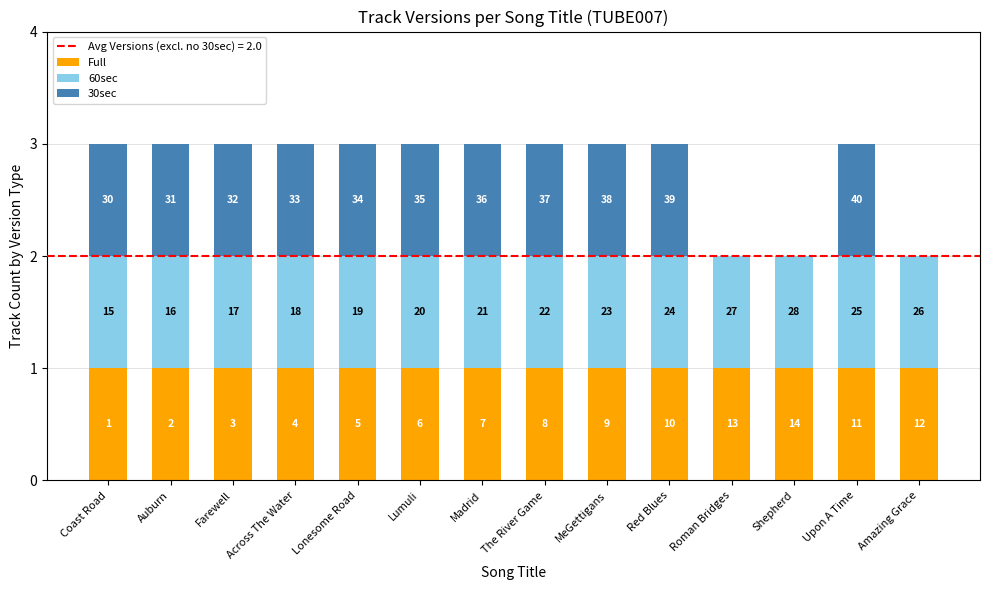

The value of 30sec at Upon A Time is 2. True or false?

False